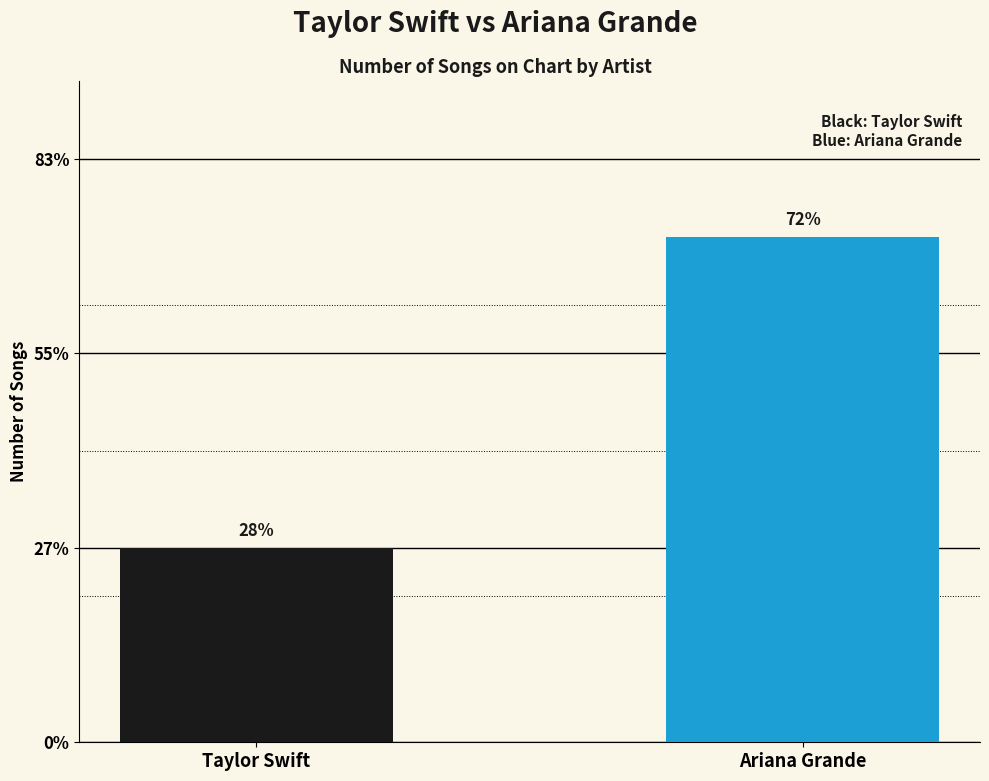

Which has a higher value, Ariana Grande or Taylor Swift?

Ariana Grande